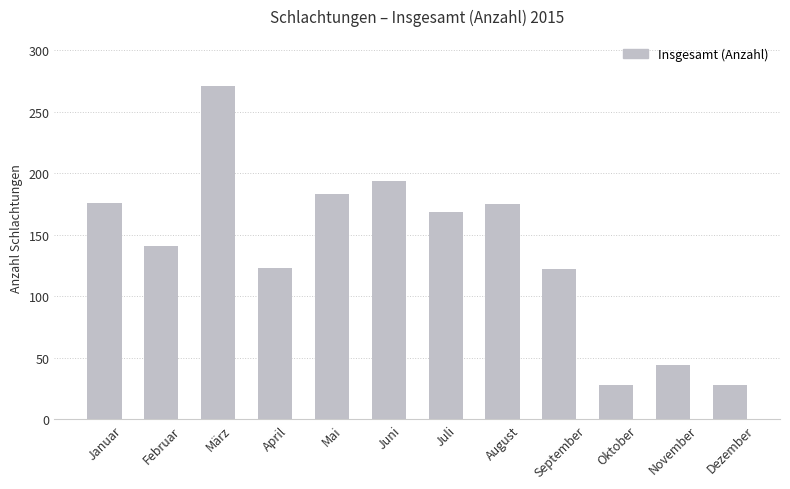

The chart shows a value of 229 at Februar. True or false?

False